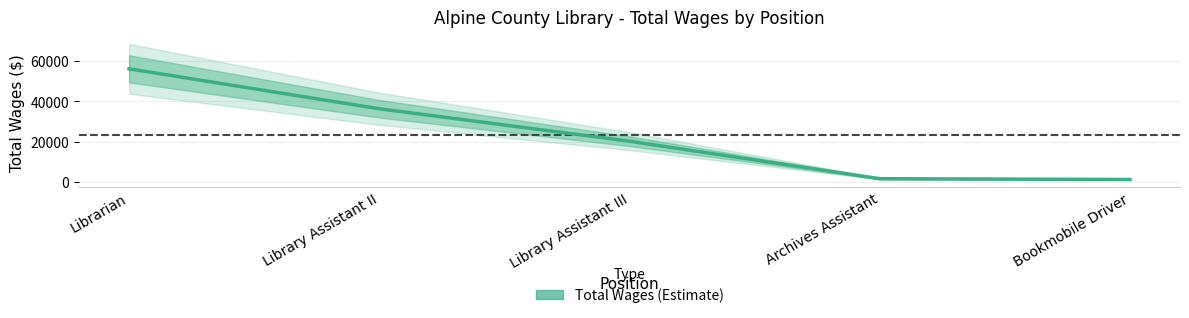

What is the average value?

23157